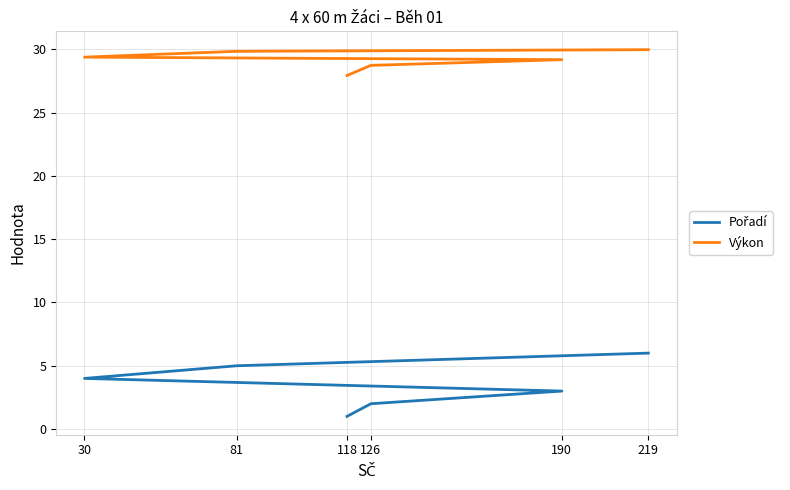

Which series has the largest total across all categories?

Výkon